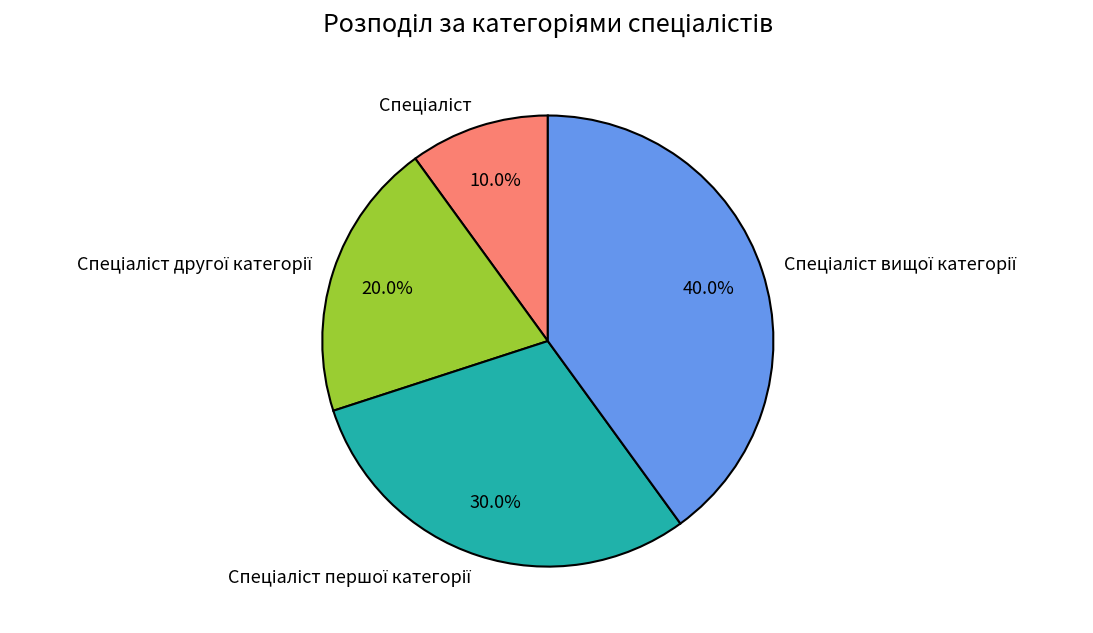

Is there any slice that represents more than half of the pie?

No